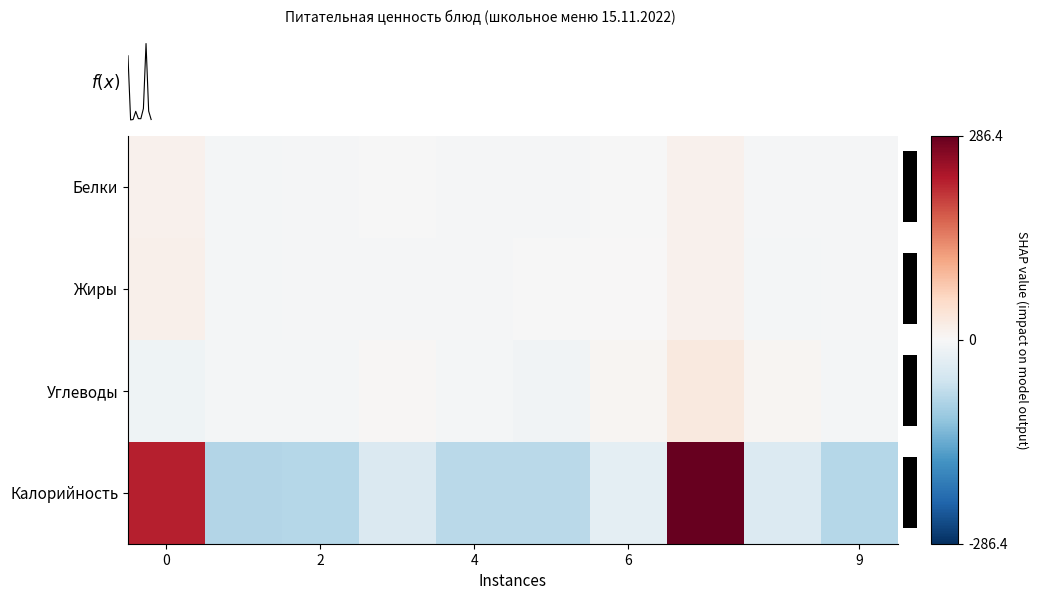

Reading left to right, extract all data points from this chart.

Белки: 13.2	-4.6	-3.8	-2.2	-4.3	-3.8	-0.5	13.4	-3.7	-3.8
Жиры: 14.8	-4.6	-4.5	-4.3	-4.3	-2.2	1.0	13.1	-4.6	-4.5
Углеводы: -12.3	-4.7	-4.9	2.3	-4.6	-9.6	6.3	27.1	5.3	-4.9
Калорийность: 223.5	-83.1	-81.2	-41.8	-77.0	-77.3	-28.5	286.4	-39.6	-81.2